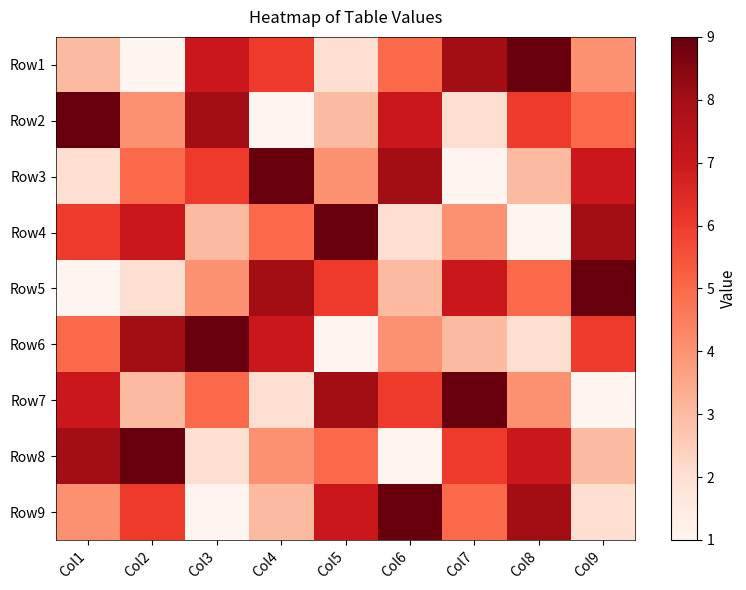

Reading left to right, what are all the values shown in this chart?

Row1: Col1=3	Col2=1	Col3=7	Col4=6	Col5=2	Col6=5	Col7=8	Col8=9	Col9=4
Row2: Col1=9	Col2=4	Col3=8	Col4=1	Col5=3	Col6=7	Col7=2	Col8=6	Col9=5
Row3: Col1=2	Col2=5	Col3=6	Col4=9	Col5=4	Col6=8	Col7=1	Col8=3	Col9=7
Row4: Col1=6	Col2=7	Col3=3	Col4=5	Col5=9	Col6=2	Col7=4	Col8=1	Col9=8
Row5: Col1=1	Col2=2	Col3=4	Col4=8	Col5=6	Col6=3	Col7=7	Col8=5	Col9=9
Row6: Col1=5	Col2=8	Col3=9	Col4=7	Col5=1	Col6=4	Col7=3	Col8=2	Col9=6
Row7: Col1=7	Col2=3	Col3=5	Col4=2	Col5=8	Col6=6	Col7=9	Col8=4	Col9=1
Row8: Col1=8	Col2=9	Col3=2	Col4=4	Col5=5	Col6=1	Col7=6	Col8=7	Col9=3
Row9: Col1=4	Col2=6	Col3=1	Col4=3	Col5=7	Col6=9	Col7=5	Col8=8	Col9=2